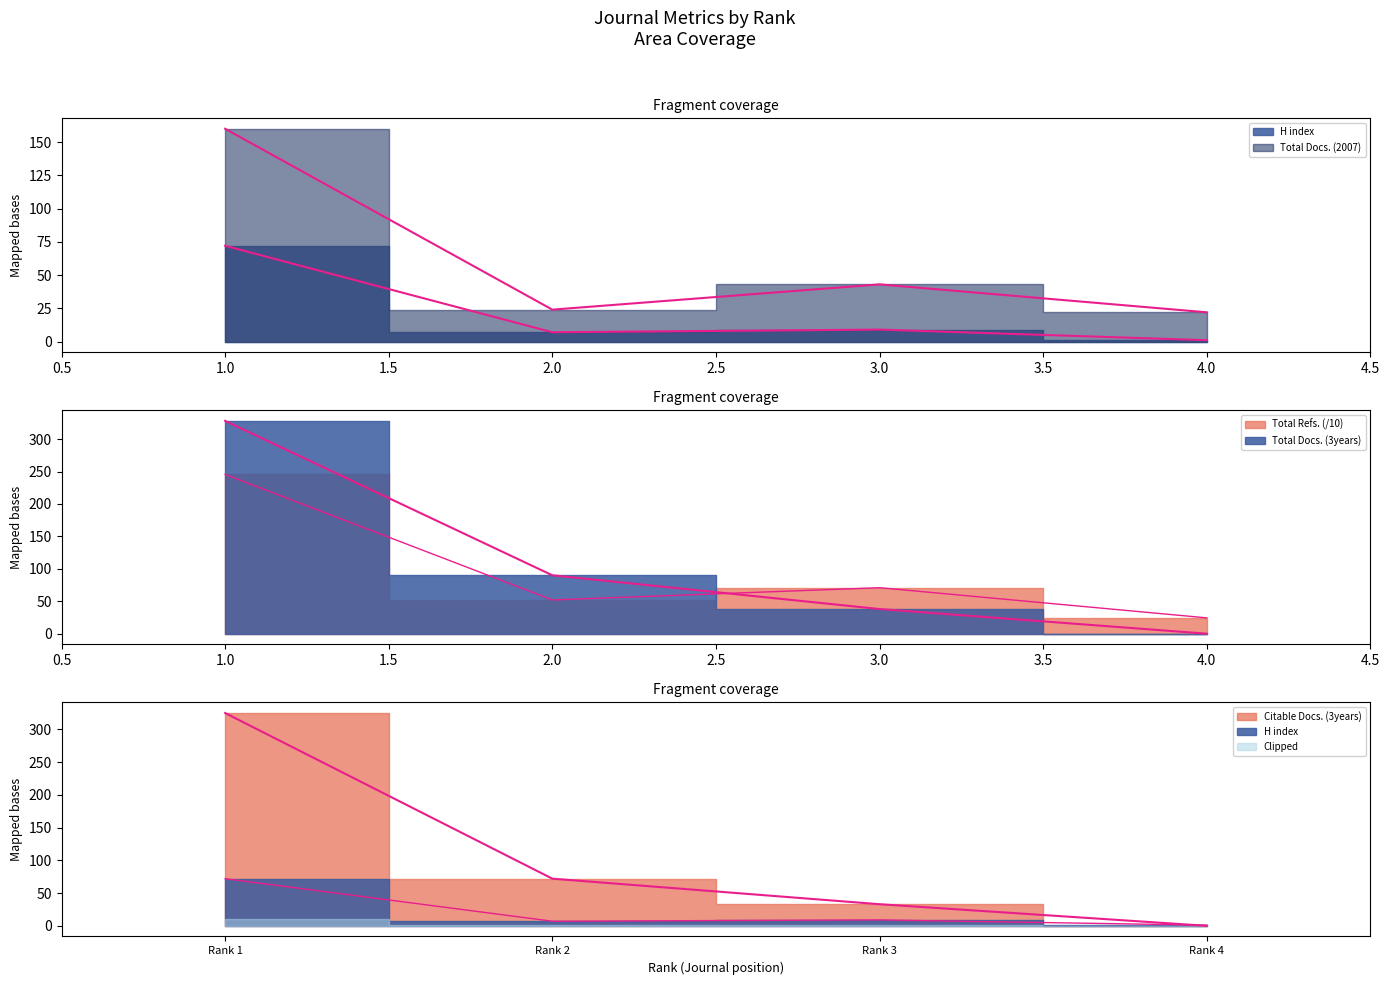

Which series has the widest spread of values?

Total Docs. (3years)